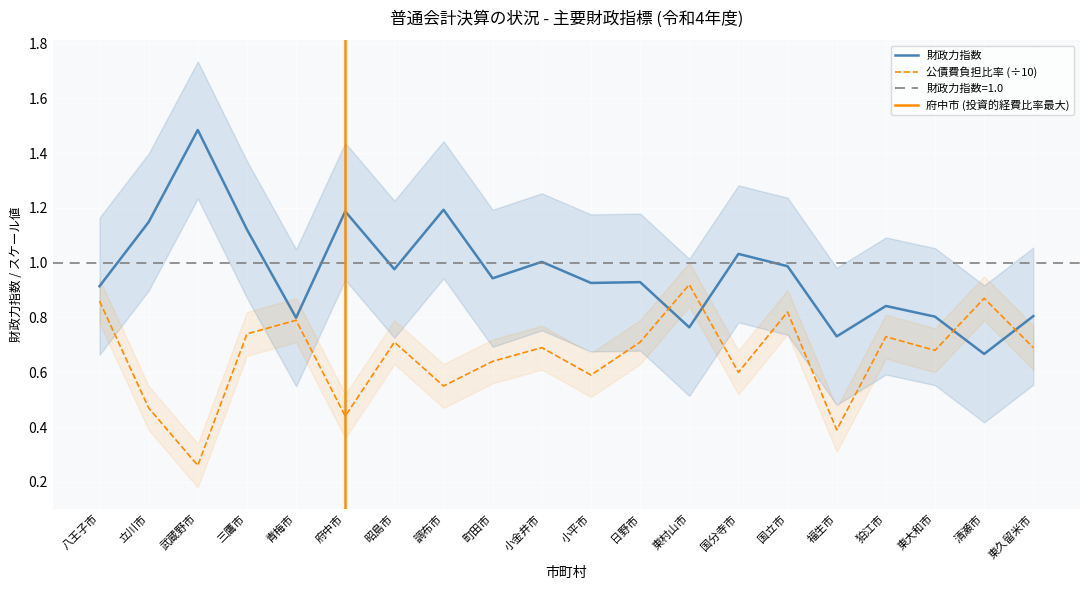

What is the sum of all 公債費負担比率 values?

13.2